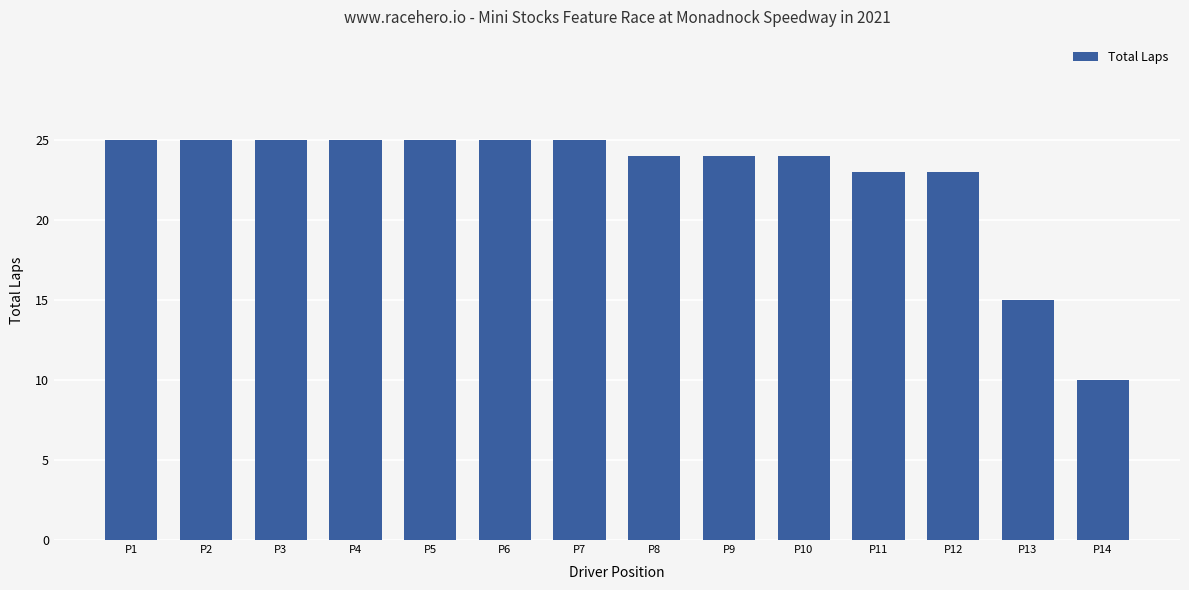

Reading right to left, what are all the values shown in this chart?

10	15	23	23	24	24	24	25	25	25	25	25	25	25